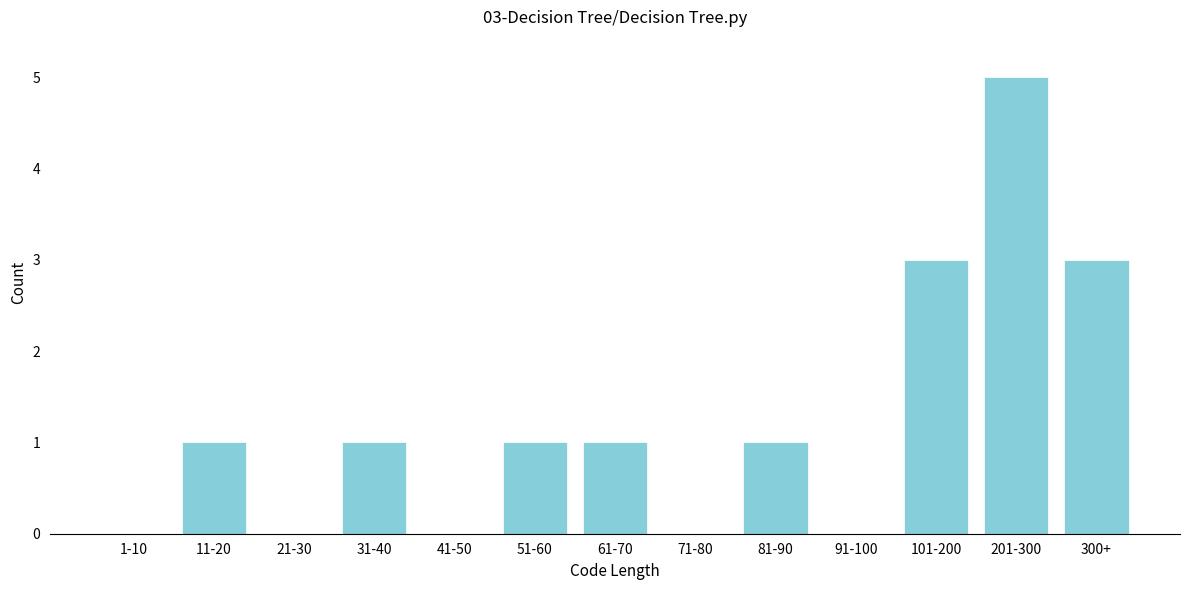

Reading left to right, extract all data points from this chart.

1-10=0	11-20=1	21-30=0	31-40=1	41-50=0	51-60=1	61-70=1	71-80=0	81-90=1	91-100=0	101-200=3	201-300=5	300+=3